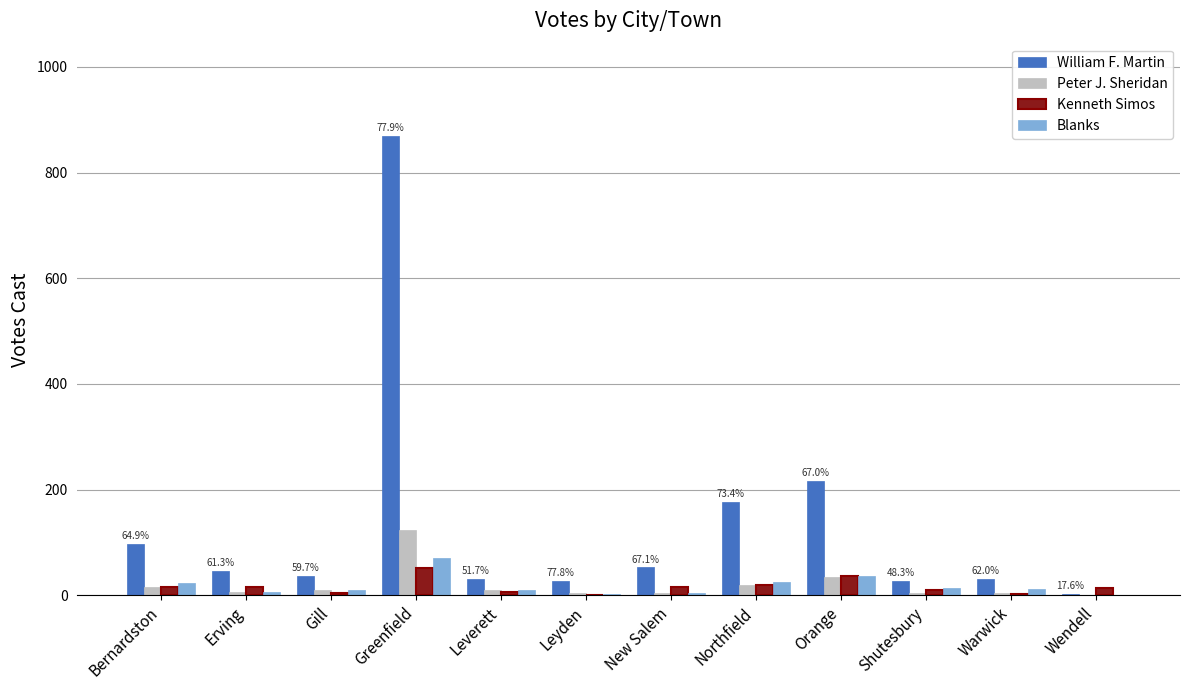

What is the sum of all William F. Martin values?

1619